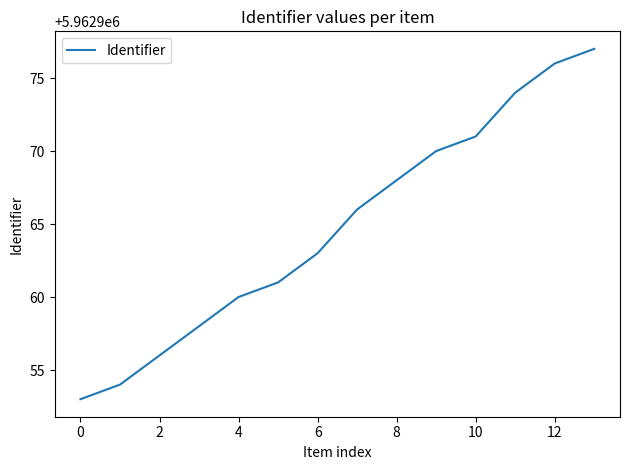

What is the difference between the maximum and minimum values?

24